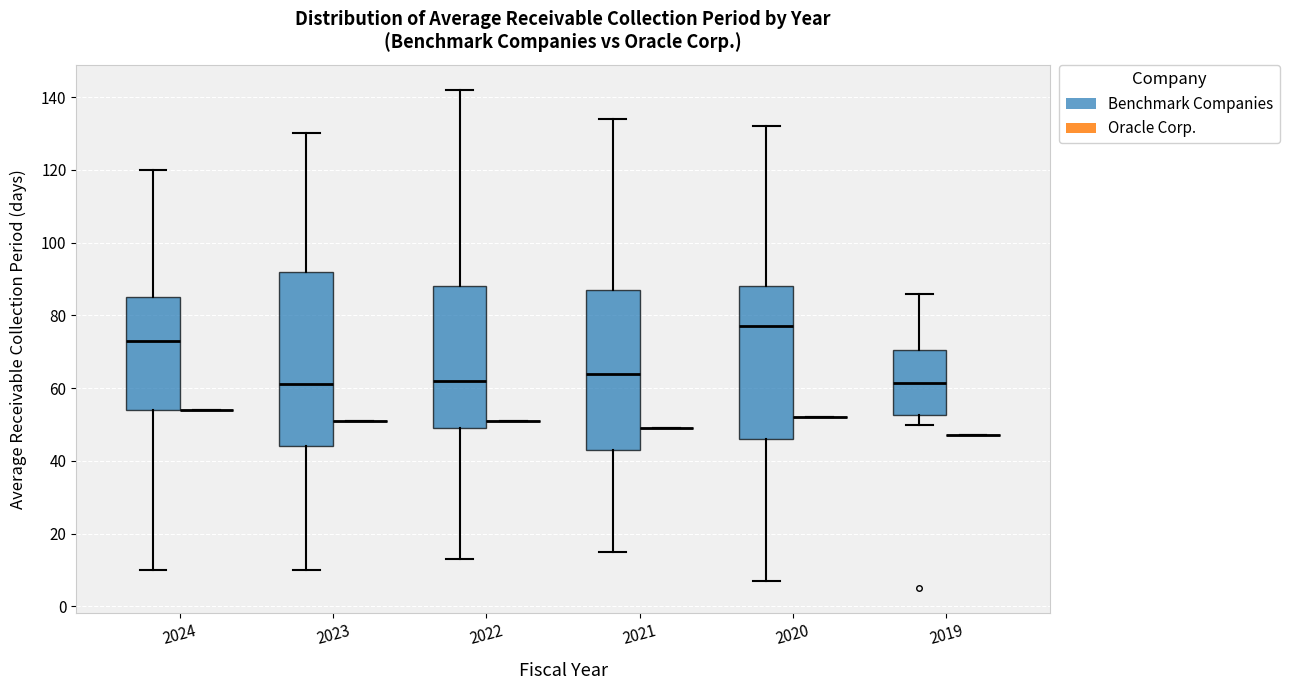

Reading left to right, read every box against the y-axis: the position of its median line, the range the box covers, and the ends of its whiskers. The values are not printed on the chart, so give them approximately, as read against the axis.

2024 (Benchmark Companies): median 74, box 54 to 86, whiskers 10 to 120
2024 (Oracle Corp.): box collapsed to a line at 54, whiskers 54 to 54
2023 (Benchmark Companies): median 62, box 44 to 92, whiskers 10 to 130
2023 (Oracle Corp.): box collapsed to a line at 52, whiskers 52 to 52
2022 (Benchmark Companies): median 62, box 50 to 88, whiskers 14 to 142
2022 (Oracle Corp.): box collapsed to a line at 52, whiskers 52 to 52
2021 (Benchmark Companies): median 64, box 44 to 88, whiskers 16 to 134
2021 (Oracle Corp.): box collapsed to a line at 50, whiskers 50 to 50
2020 (Benchmark Companies): median 78, box 46 to 88, whiskers 8 to 132
2020 (Oracle Corp.): box collapsed to a line at 52, whiskers 52 to 52
2019 (Benchmark Companies): median 62, box 52 to 70, whiskers 50 to 86
2019 (Oracle Corp.): box collapsed to a line at 48, whiskers 48 to 48